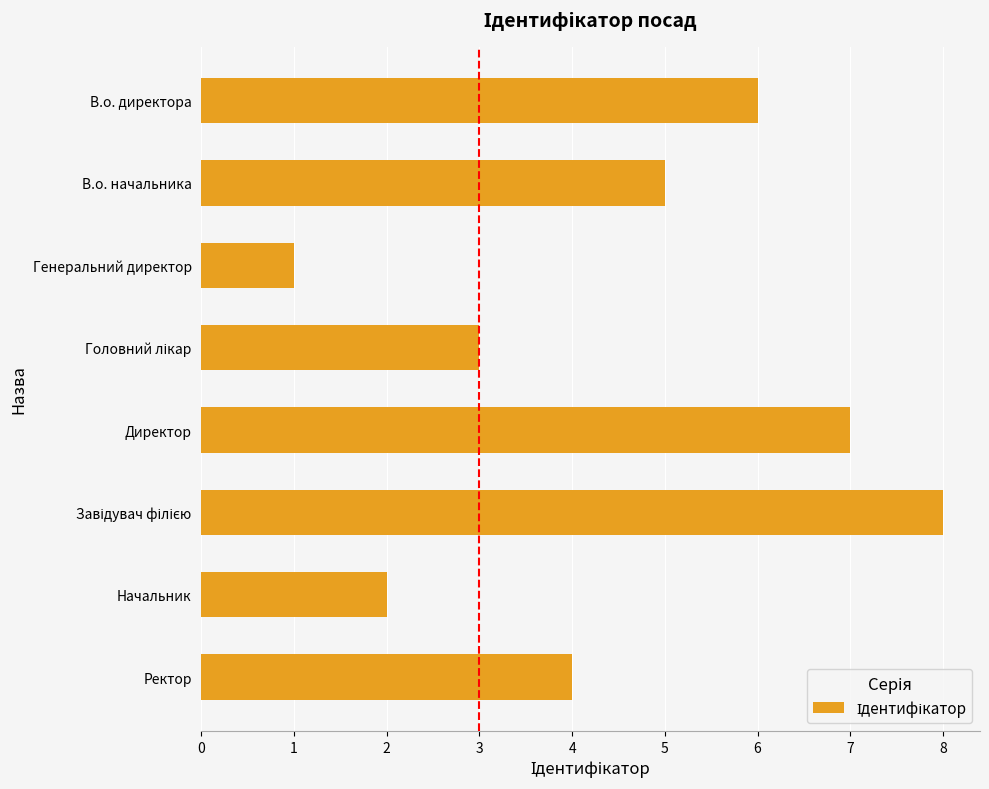

Are the bars horizontal?

Yes